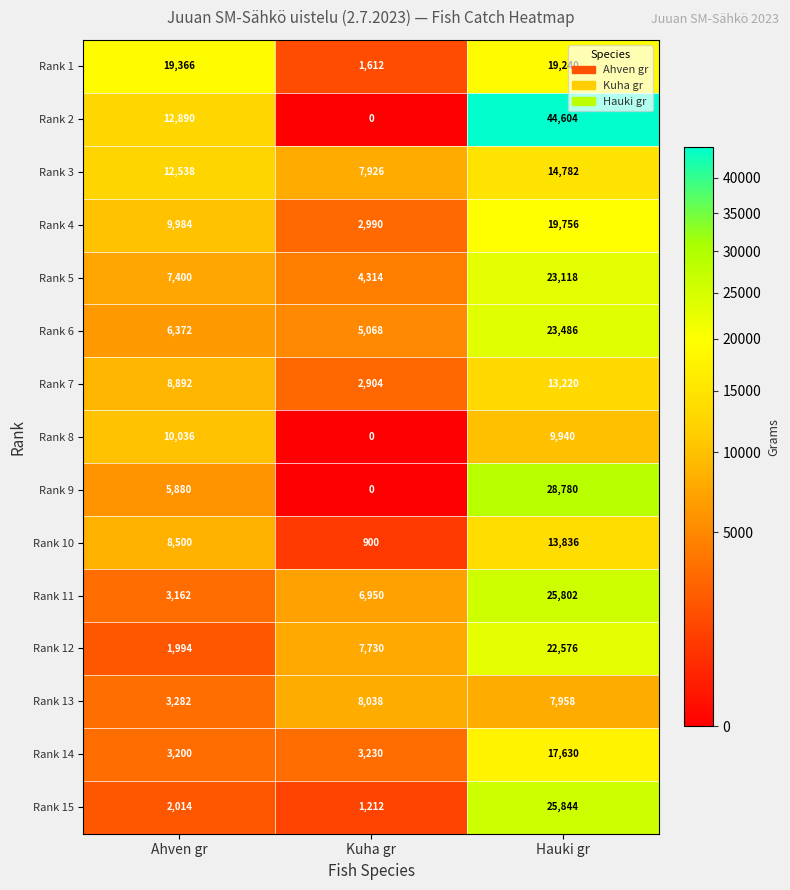

Rank the series at Hauki gr from lowest to highest value.

Rank 13, Rank 8, Rank 7, Rank 10, Rank 3, Rank 14, Rank 1, Rank 4, Rank 12, Rank 5, Rank 6, Rank 11, Rank 15, Rank 9, Rank 2